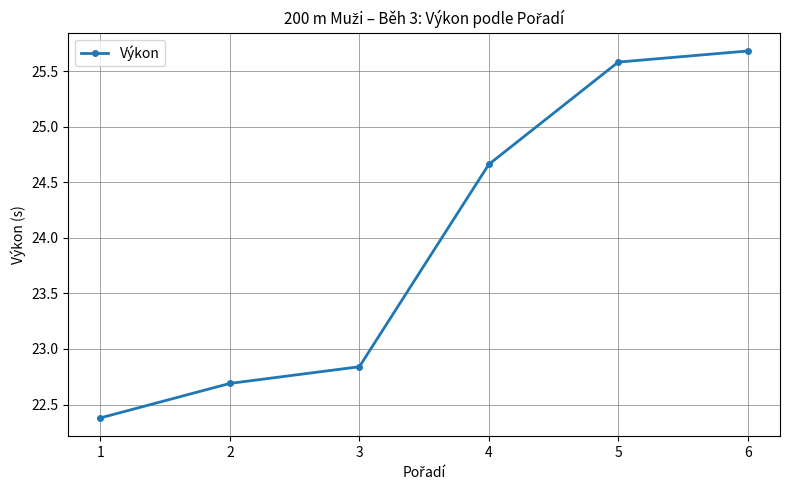

How many values are between 22 and 25?

4